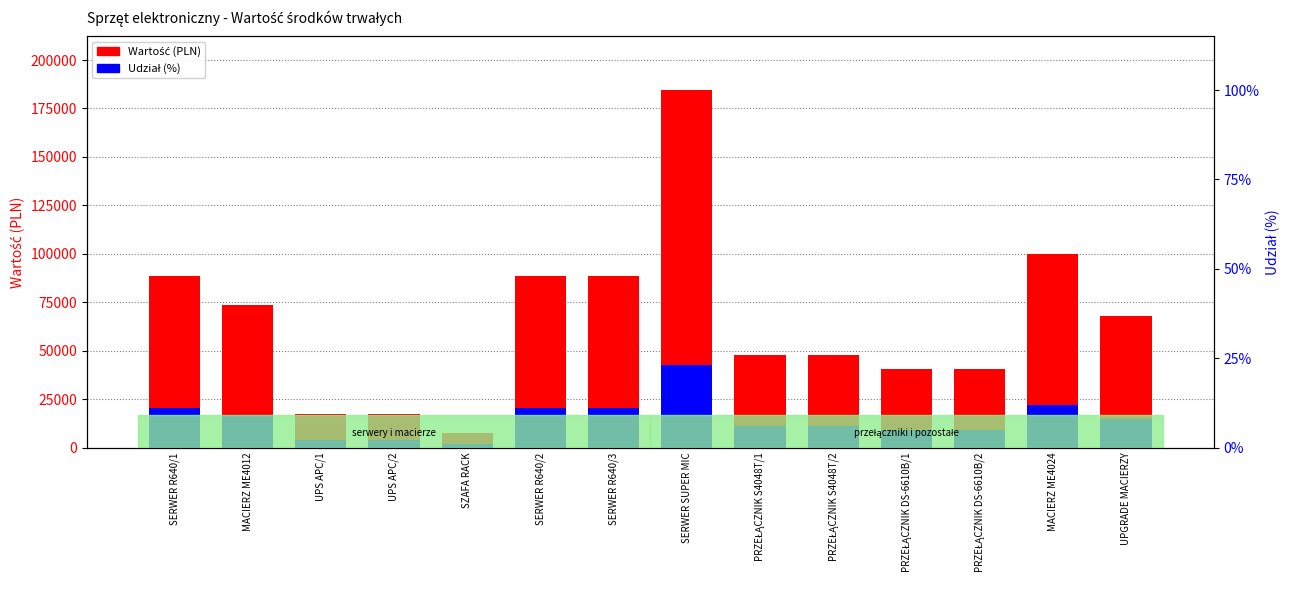

Which category has the highest value in the Wartość (PLN) series?

SERWER SUPER MIC